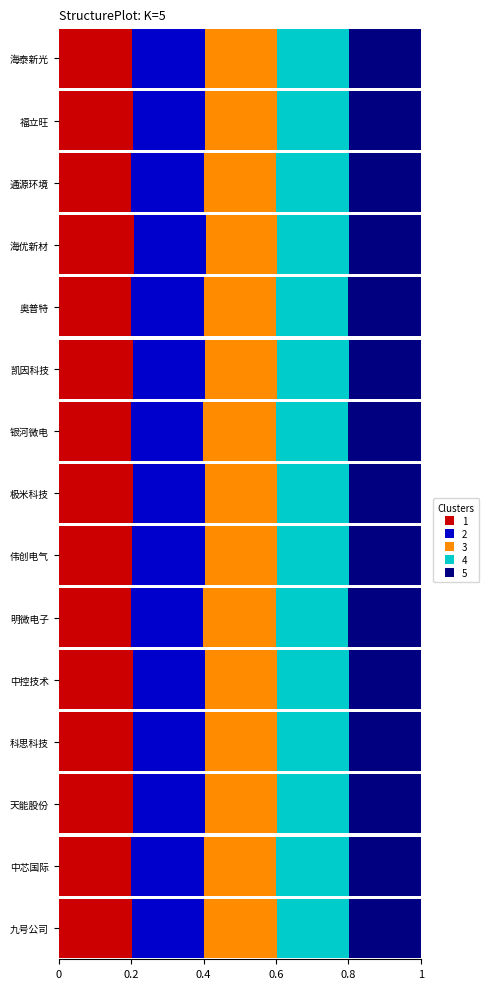

What is the total value across all series at 银河微电?

1.0